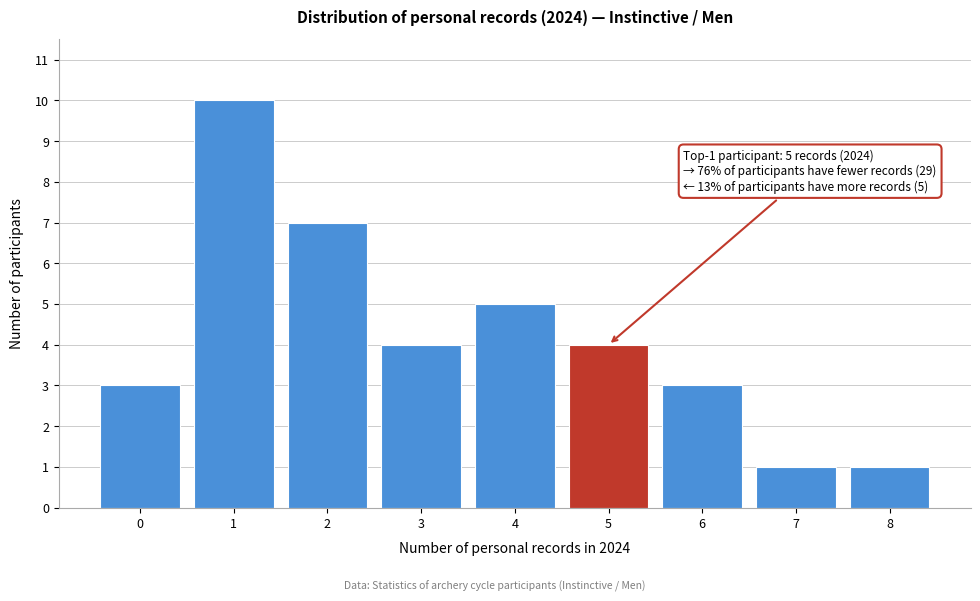

Reading left to right, transcribe all the data shown in this chart.

3	10	7	4	5	4	3	1	1